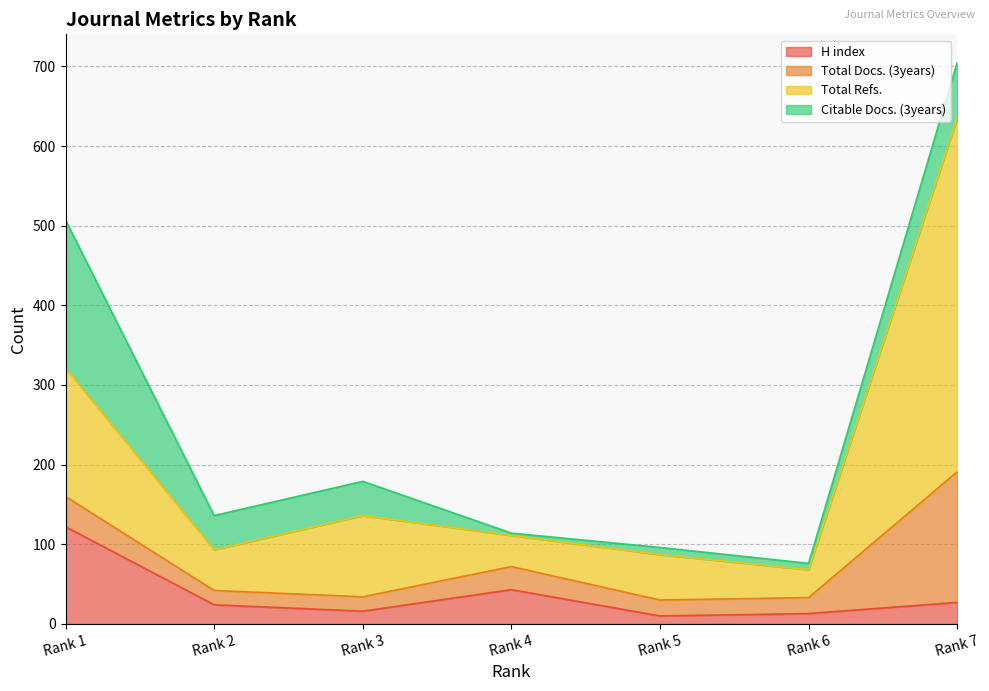

True or false: H index and Total Refs. intersect in this chart.

False